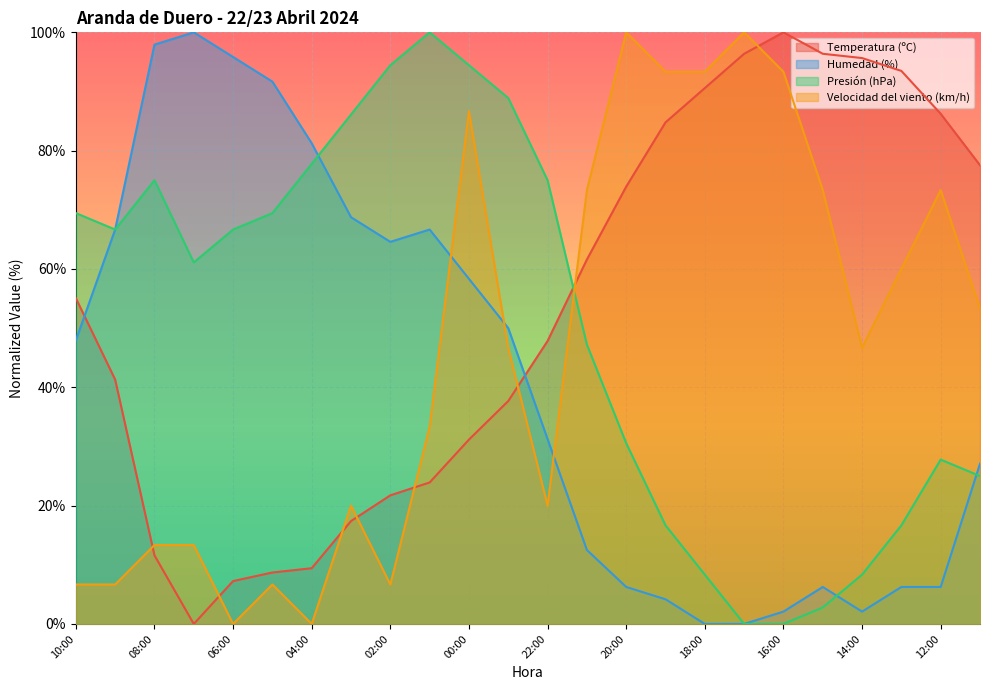

How many times do Presión (hPa) and Temperatura (ºC) cross each other?

1